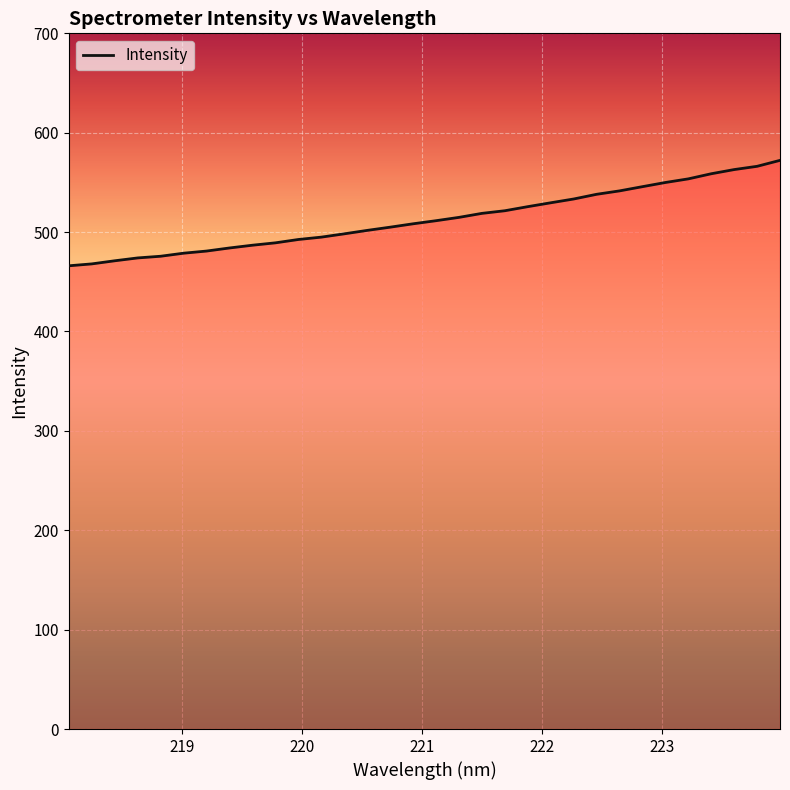

What is the minimum value shown in the chart?

466.1